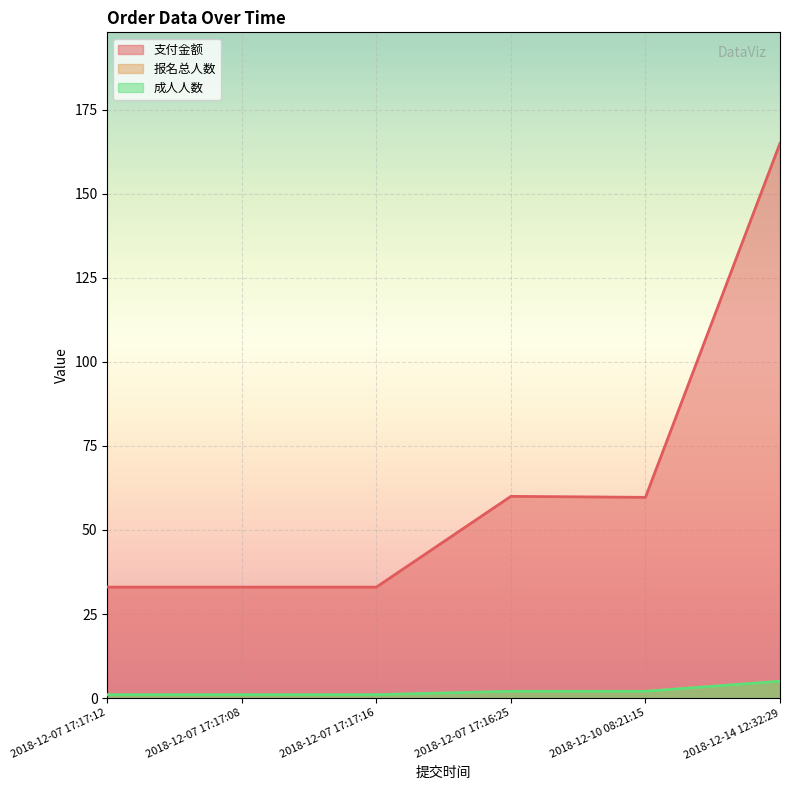

What are all the series names shown in the legend?

支付金额, 报名总人数, 成人人数